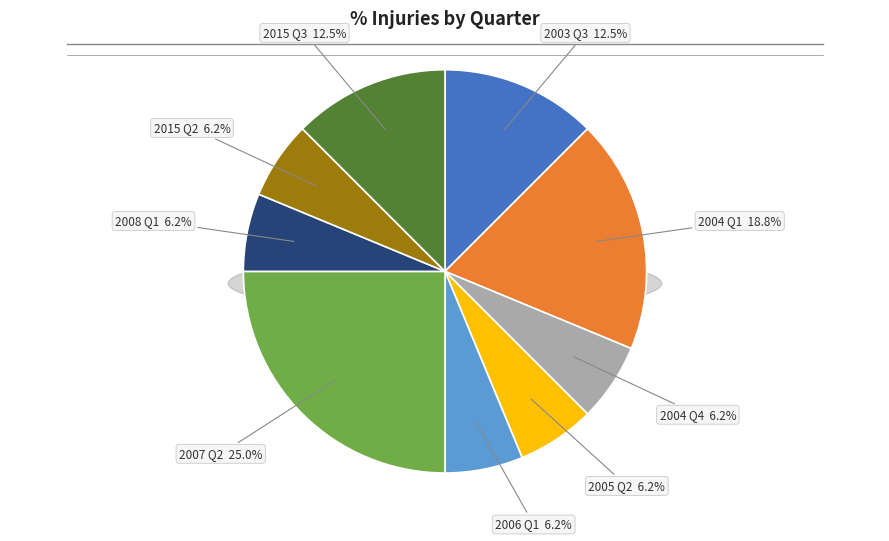

How many segments does this pie chart have?

9